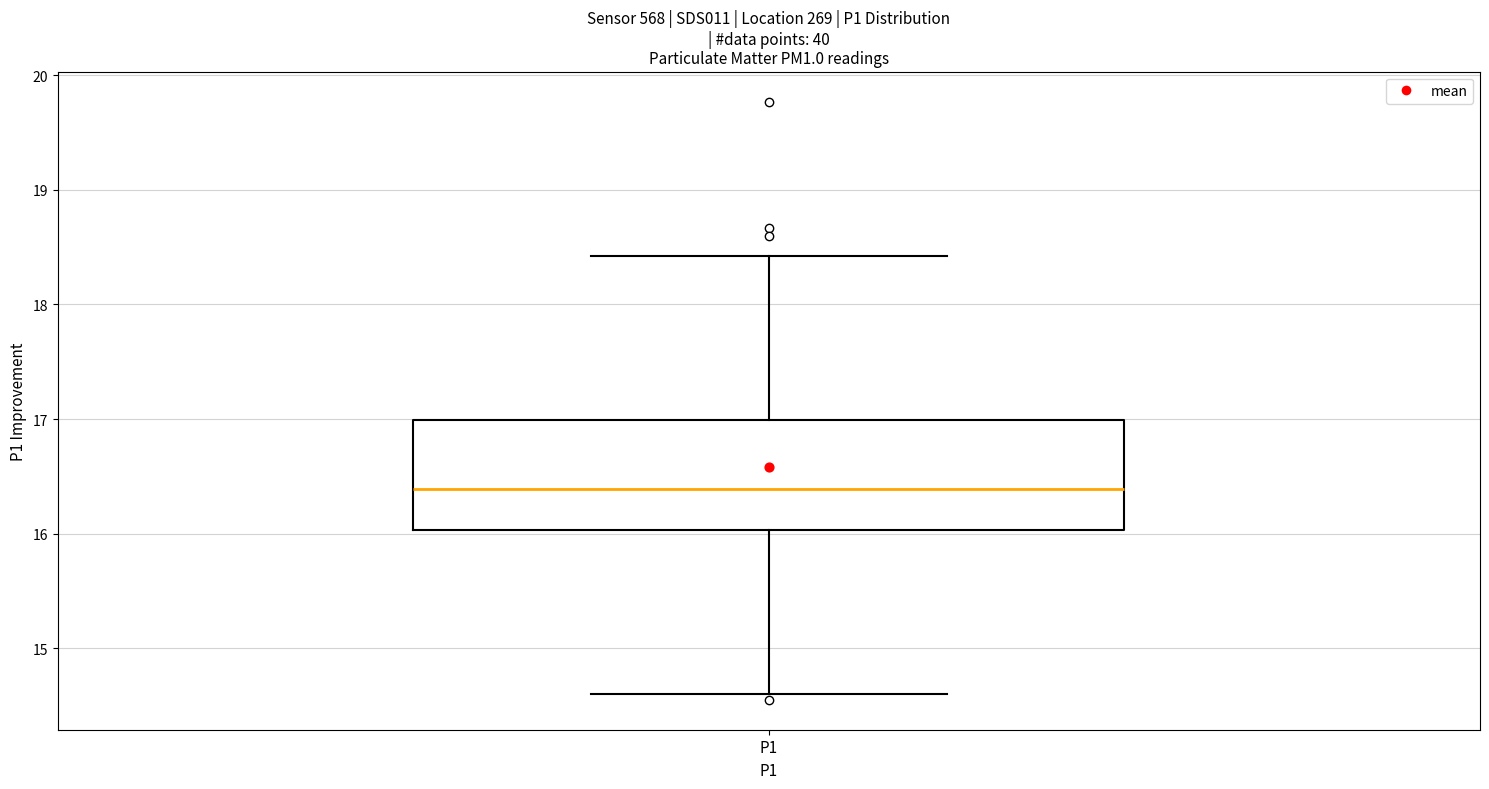

Read this box plot against the y-axis: the position of the median line, the range covered by the box, and the ends of both whiskers. The values are not printed on the chart, so give them approximately, as read against the axis.

median 16.4, box 16.0 to 17.0, whiskers 14.6 to 18.4